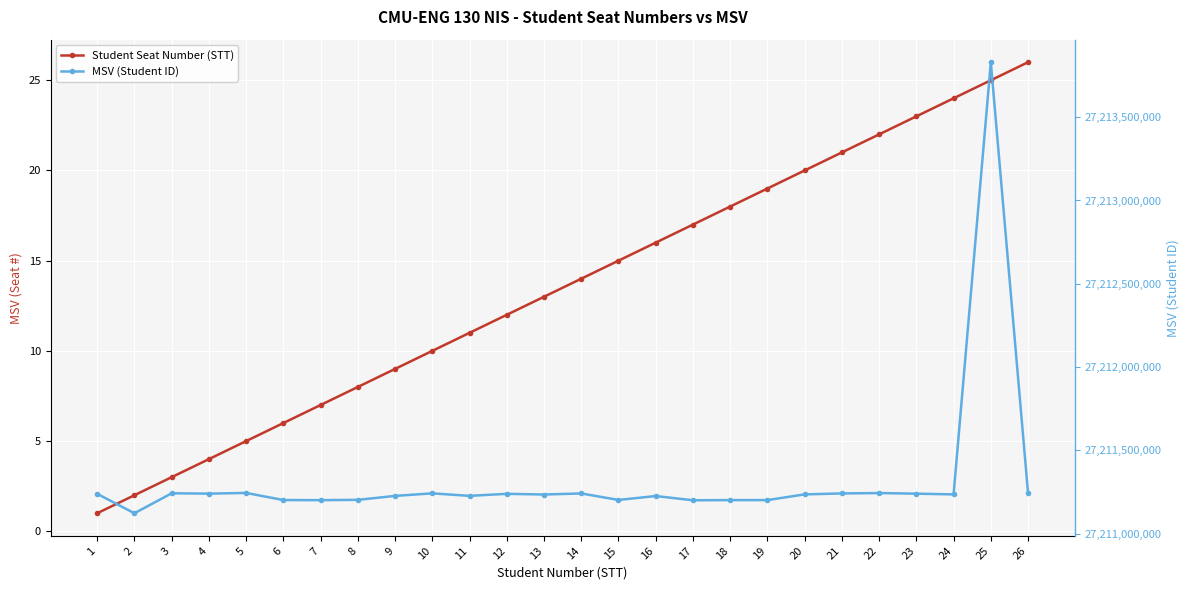

Rank the series by their maximum value, from highest to lowest.

MSV (Student ID), Student Seat Number (STT)